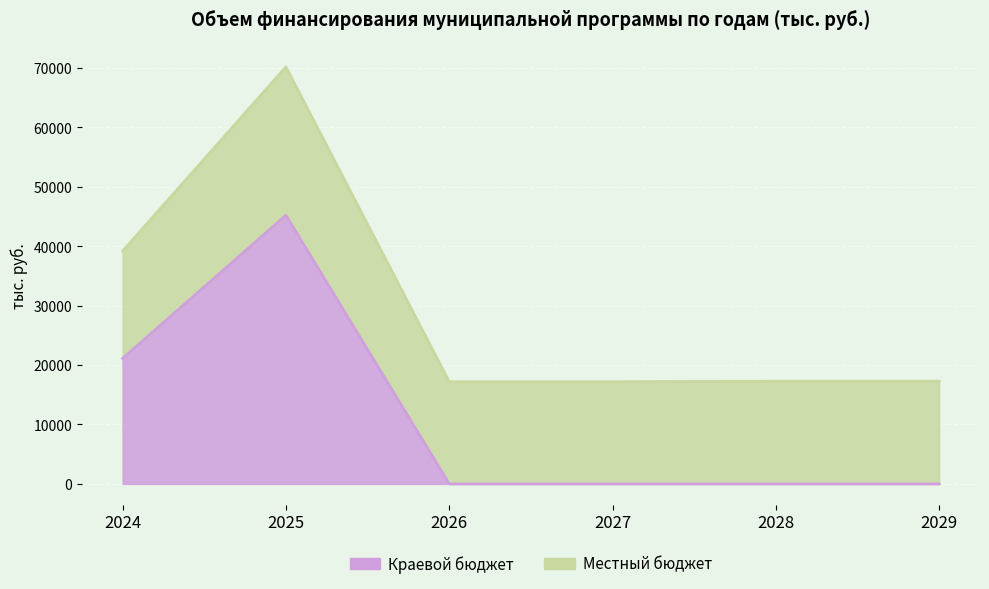

At which category does the data reach its first local peak?

2025